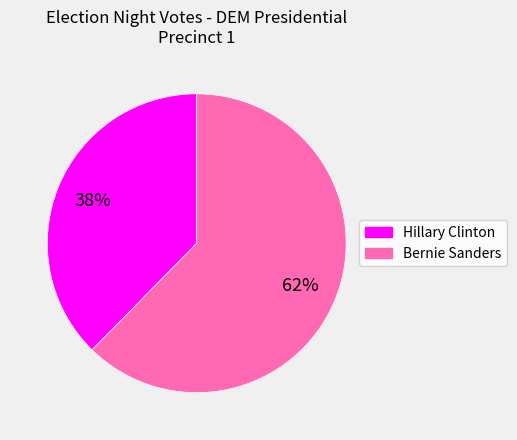

To the nearest percent, what is the average slice percentage?

50%